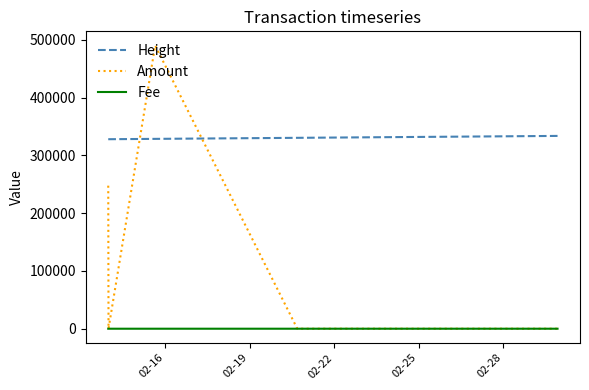

Which series has the widest spread of values?

Amount